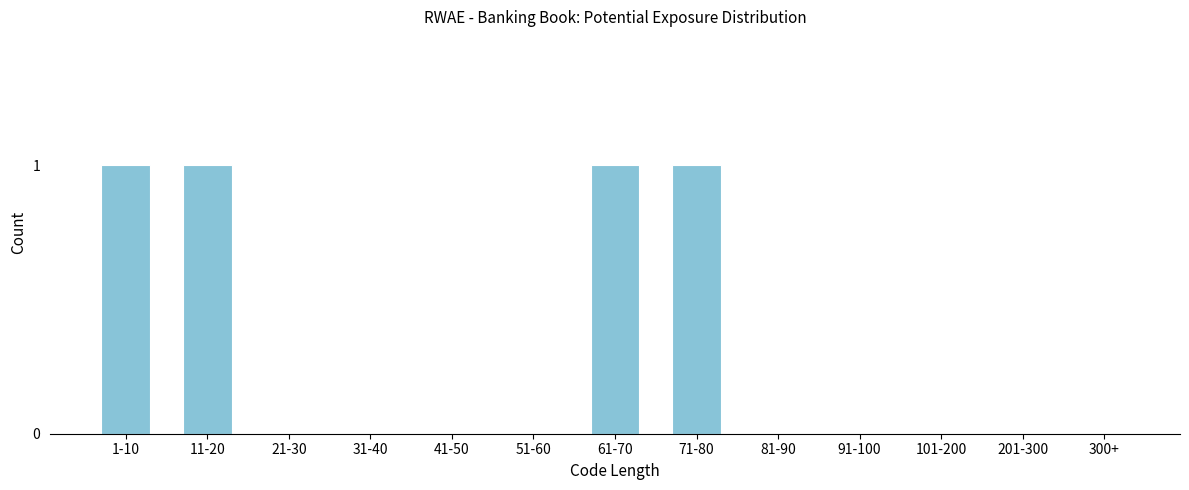

Reading left to right, what are all the values shown in this chart?

1-10=1	11-20=1	21-30=0	31-40=0	41-50=0	51-60=0	61-70=1	71-80=1	81-90=0	91-100=0	101-200=0	201-300=0	300+=0